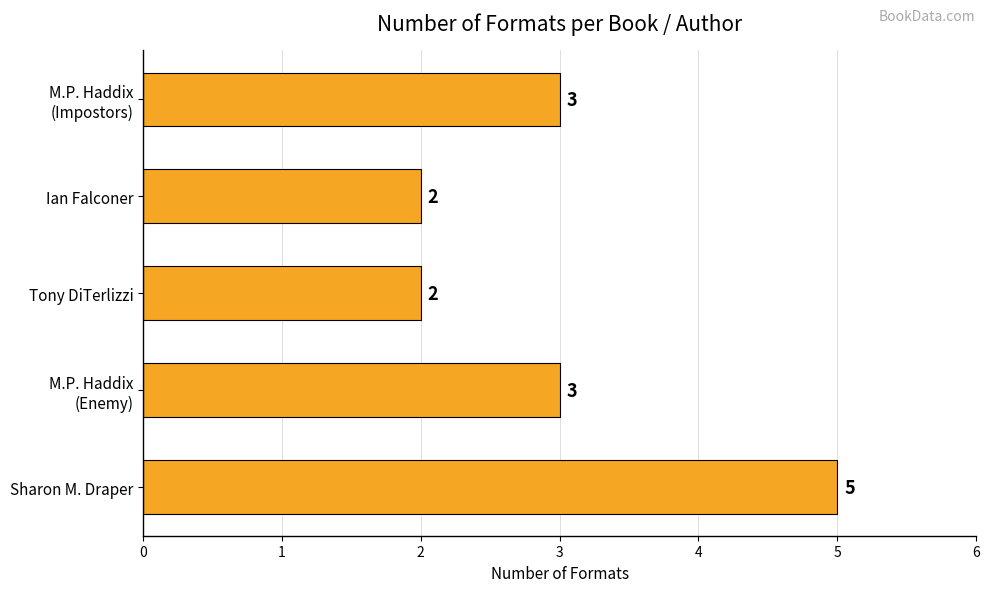

What is the maximum value shown in the chart?

5